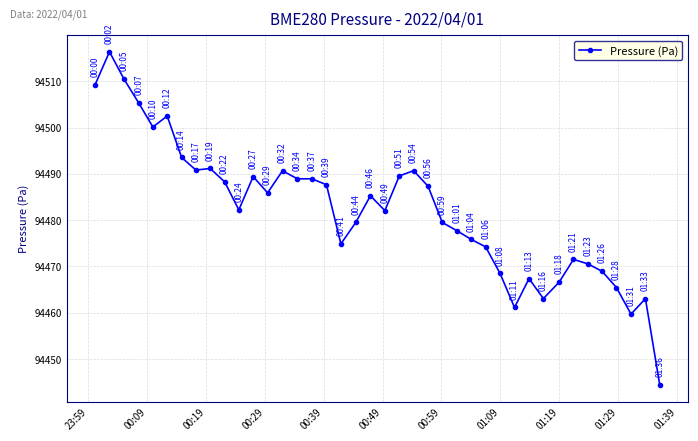

Count the number of values greater than 94485.

20